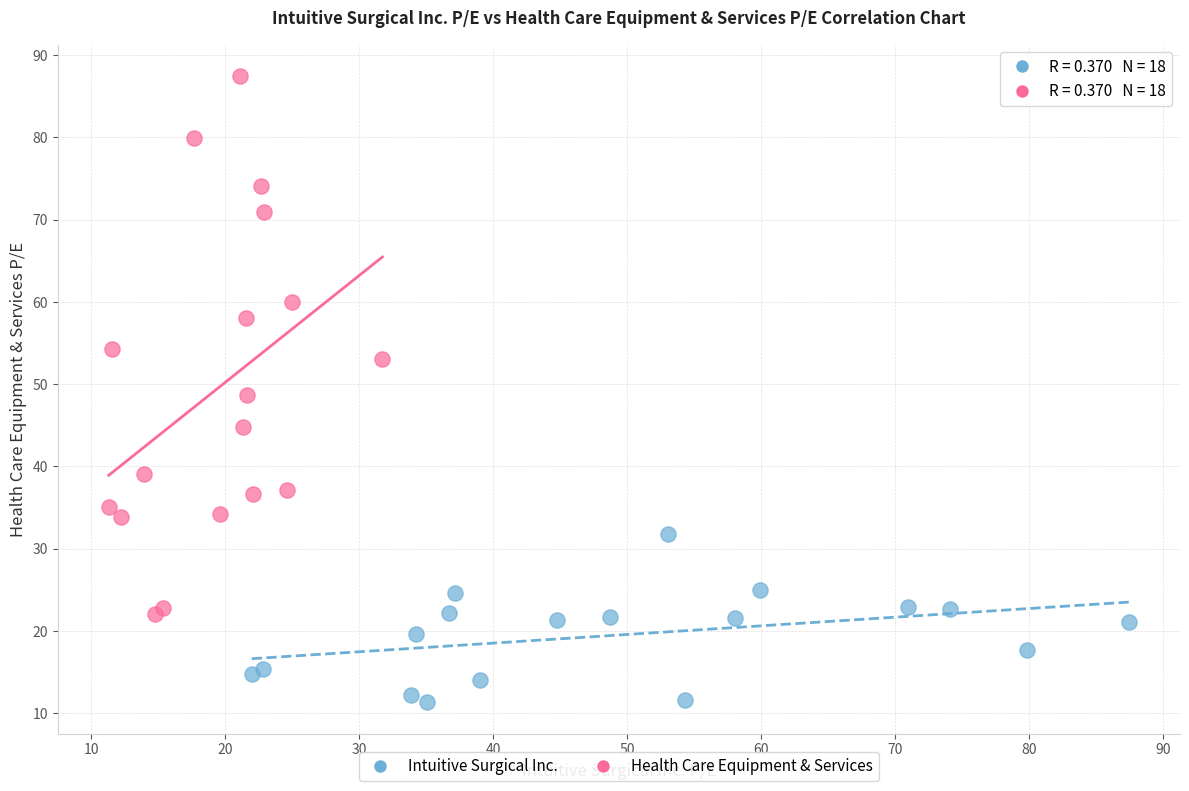

What are all the series names shown in the legend?

Intuitive Surgical Inc., Health Care Equipment & Services